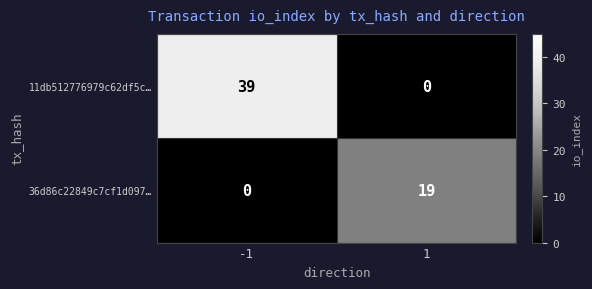

Which series has the largest range (max minus min)?

11db512776979c62df5c…